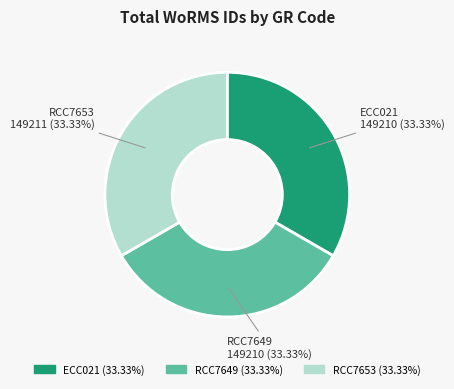

What is the ratio of the value at ECC021 to the value at RCC7649?

1.0